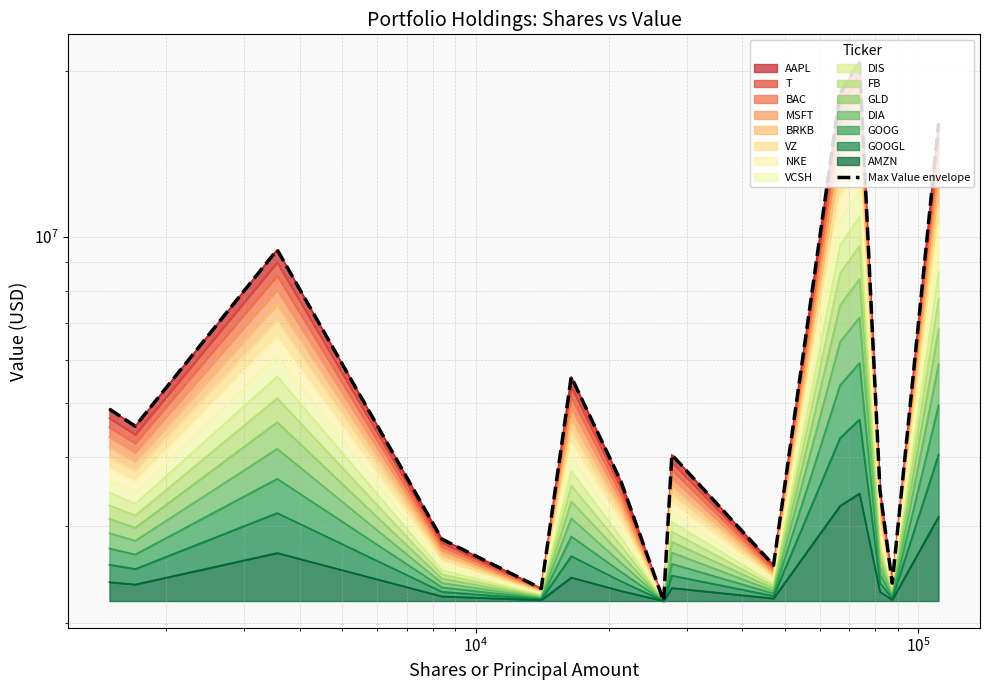

True or false: the data shows 4494182 at $\mathdefault{10^{5}}$.

False